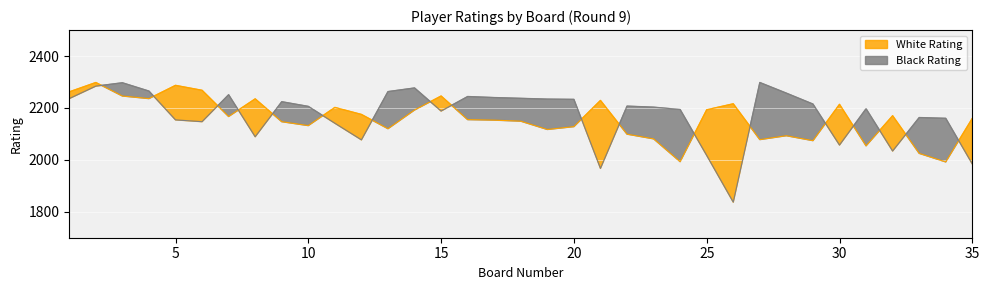

True or false: Black Rating has a value of 597 at 19.

False